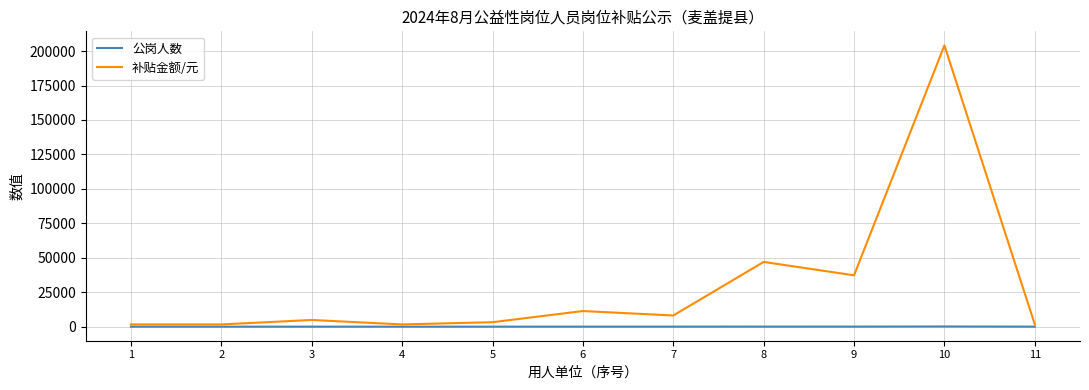

What is the sum of the 补贴金额/元 values at 11 and 5?

4860